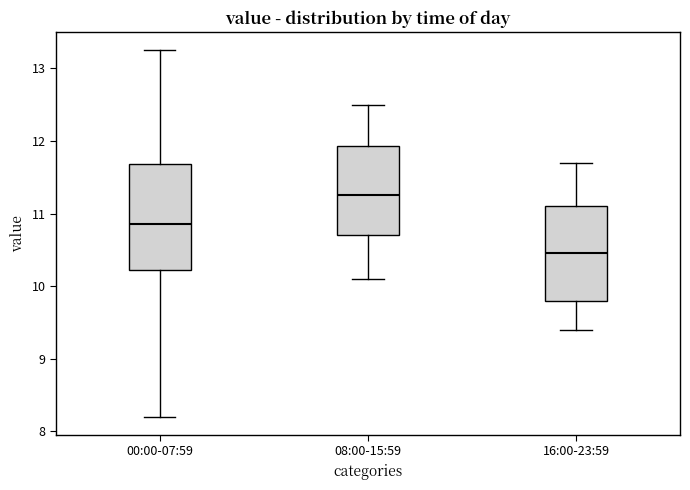

Where does the upper whisker of the box for 16:00-23:59 end on the y-axis? The values are not printed on the chart, so give them approximately, as read against the axis.

11.7